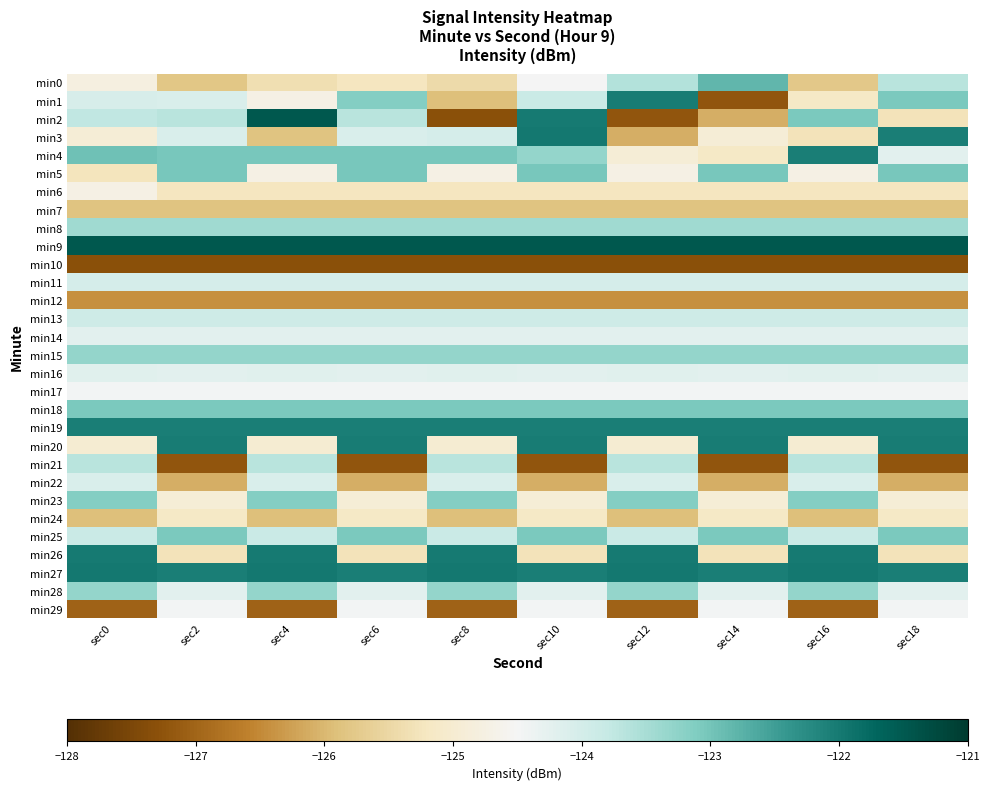

Reading left to right, transcribe all the data shown in this chart.

min0: sec0=-124.8	sec2=-125.8	sec4=-125.4	sec6=-125.2	sec8=-125.5	sec10=-124.5	sec12=-123.6	sec14=-122.8	sec16=-125.8	sec18=-123.7
min1: sec0=-124.1	sec2=-124.1	sec4=-124.7	sec6=-123.1	sec8=-125.9	sec10=-123.9	sec12=-122.0	sec14=-127.2	sec16=-125.1	sec18=-123.1
min2: sec0=-123.8	sec2=-123.7	sec4=-121.5	sec6=-123.7	sec8=-127.3	sec10=-122.0	sec12=-127.2	sec14=-126.1	sec16=-123.1	sec18=-125.3
min3: sec0=-124.9	sec2=-124.1	sec4=-125.9	sec6=-124.1	sec8=-124.0	sec10=-122.0	sec12=-126.1	sec14=-124.9	sec16=-125.3	sec18=-122.0
min4: sec0=-123.0	sec2=-123.0	sec4=-123.0	sec6=-123.0	sec8=-123.0	sec10=-123.3	sec12=-124.9	sec14=-125.1	sec16=-122.0	sec18=-124.2
min5: sec0=-125.2	sec2=-123.0	sec4=-124.7	sec6=-123.0	sec8=-124.7	sec10=-123.0	sec12=-124.7	sec14=-123.0	sec16=-124.7	sec18=-123.0
min6: sec0=-124.7	sec2=-125.2	sec4=-125.2	sec6=-125.2	sec8=-125.2	sec10=-125.2	sec12=-125.2	sec14=-125.2	sec16=-125.2	sec18=-125.2
min7: sec0=-125.9	sec2=-125.9	sec4=-125.9	sec6=-125.9	sec8=-125.9	sec10=-125.9	sec12=-125.9	sec14=-125.9	sec16=-125.9	sec18=-125.9
min8: sec0=-123.4	sec2=-123.4	sec4=-123.4	sec6=-123.4	sec8=-123.4	sec10=-123.4	sec12=-123.4	sec14=-123.4	sec16=-123.4	sec18=-123.4
min9: sec0=-121.5	sec2=-121.5	sec4=-121.5	sec6=-121.5	sec8=-121.5	sec10=-121.5	sec12=-121.5	sec14=-121.5	sec16=-121.5	sec18=-121.5
min10: sec0=-127.3	sec2=-127.3	sec4=-127.3	sec6=-127.3	sec8=-127.3	sec10=-127.3	sec12=-127.3	sec14=-127.3	sec16=-127.3	sec18=-127.3
min11: sec0=-124.0	sec2=-124.0	sec4=-124.0	sec6=-124.0	sec8=-124.0	sec10=-124.0	sec12=-124.0	sec14=-124.0	sec16=-124.0	sec18=-124.0
min12: sec0=-126.4	sec2=-126.4	sec4=-126.4	sec6=-126.4	sec8=-126.4	sec10=-126.4	sec12=-126.4	sec14=-126.4	sec16=-126.4	sec18=-126.4
min13: sec0=-123.9	sec2=-123.9	sec4=-123.9	sec6=-123.9	sec8=-123.9	sec10=-123.9	sec12=-123.9	sec14=-123.9	sec16=-123.9	sec18=-123.9
min14: sec0=-124.2	sec2=-124.2	sec4=-124.2	sec6=-124.2	sec8=-124.2	sec10=-124.2	sec12=-124.2	sec14=-124.2	sec16=-124.2	sec18=-124.2
min15: sec0=-123.3	sec2=-123.3	sec4=-123.3	sec6=-123.3	sec8=-123.3	sec10=-123.3	sec12=-123.3	sec14=-123.3	sec16=-123.3	sec18=-123.3
min16: sec0=-124.2	sec2=-124.2	sec4=-124.2	sec6=-124.2	sec8=-124.2	sec10=-124.2	sec12=-124.2	sec14=-124.2	sec16=-124.2	sec18=-124.2
min17: sec0=-124.5	sec2=-124.5	sec4=-124.5	sec6=-124.5	sec8=-124.5	sec10=-124.5	sec12=-124.5	sec14=-124.5	sec16=-124.5	sec18=-124.5
min18: sec0=-123.1	sec2=-123.1	sec4=-123.1	sec6=-123.1	sec8=-123.1	sec10=-123.1	sec12=-123.1	sec14=-123.1	sec16=-123.1	sec18=-123.1
min19: sec0=-122.0	sec2=-122.0	sec4=-122.0	sec6=-122.0	sec8=-122.0	sec10=-122.0	sec12=-122.0	sec14=-122.0	sec16=-122.0	sec18=-122.0
min20: sec0=-125.0	sec2=-122.0	sec4=-125.0	sec6=-122.0	sec8=-125.0	sec10=-122.0	sec12=-125.0	sec14=-122.0	sec16=-125.0	sec18=-122.0
min21: sec0=-123.7	sec2=-127.2	sec4=-123.7	sec6=-127.2	sec8=-123.7	sec10=-127.2	sec12=-123.7	sec14=-127.2	sec16=-123.7	sec18=-127.2
min22: sec0=-124.1	sec2=-126.1	sec4=-124.1	sec6=-126.1	sec8=-124.1	sec10=-126.1	sec12=-124.1	sec14=-126.1	sec16=-124.1	sec18=-126.1
min23: sec0=-123.1	sec2=-124.9	sec4=-123.1	sec6=-124.9	sec8=-123.1	sec10=-124.9	sec12=-123.1	sec14=-124.9	sec16=-123.1	sec18=-124.9
min24: sec0=-125.9	sec2=-125.1	sec4=-125.9	sec6=-125.1	sec8=-125.9	sec10=-125.1	sec12=-125.9	sec14=-125.1	sec16=-125.9	sec18=-125.1
min25: sec0=-123.9	sec2=-123.1	sec4=-123.9	sec6=-123.1	sec8=-123.9	sec10=-123.1	sec12=-123.9	sec14=-123.1	sec16=-123.9	sec18=-123.1
min26: sec0=-122.0	sec2=-125.3	sec4=-122.0	sec6=-125.3	sec8=-122.0	sec10=-125.3	sec12=-122.0	sec14=-125.3	sec16=-122.0	sec18=-125.3
min27: sec0=-122.0	sec2=-122.0	sec4=-122.0	sec6=-122.0	sec8=-122.0	sec10=-122.0	sec12=-122.0	sec14=-122.0	sec16=-122.0	sec18=-122.0
min28: sec0=-123.3	sec2=-124.2	sec4=-123.3	sec6=-124.2	sec8=-123.3	sec10=-124.2	sec12=-123.3	sec14=-124.2	sec16=-123.3	sec18=-124.2
min29: sec0=-127.0	sec2=-124.5	sec4=-127.0	sec6=-124.5	sec8=-127.0	sec10=-124.5	sec12=-127.0	sec14=-124.5	sec16=-127.0	sec18=-124.5